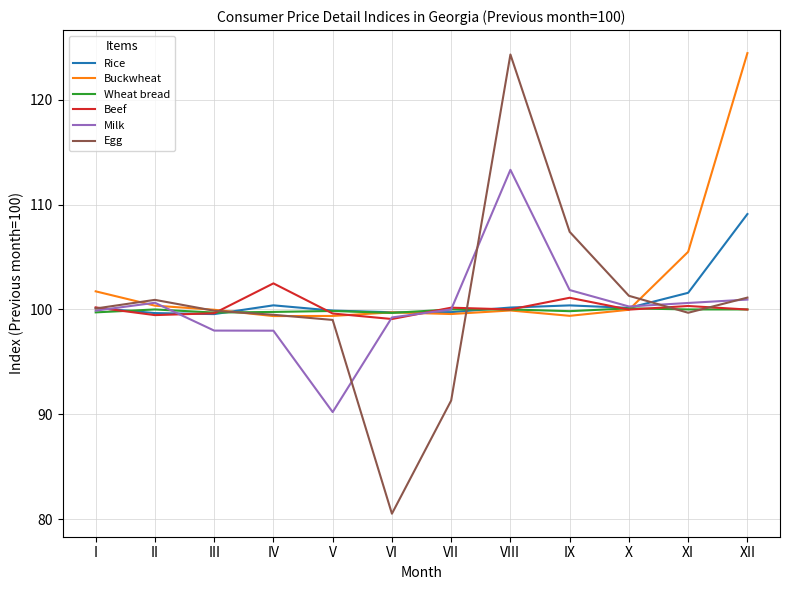

Is the value of Beef at IV greater than the value of Rice at XI?

Yes